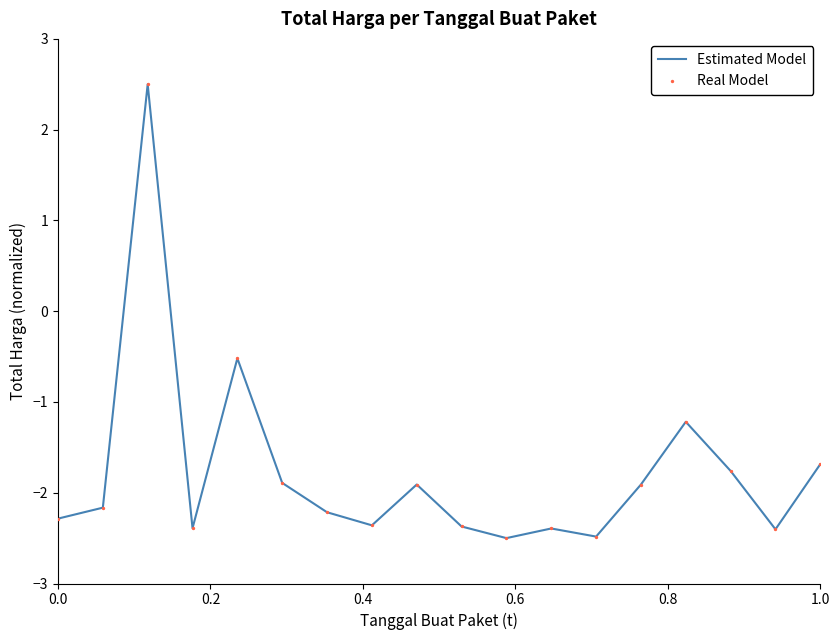

What is the maximum value shown in the chart?

2.5